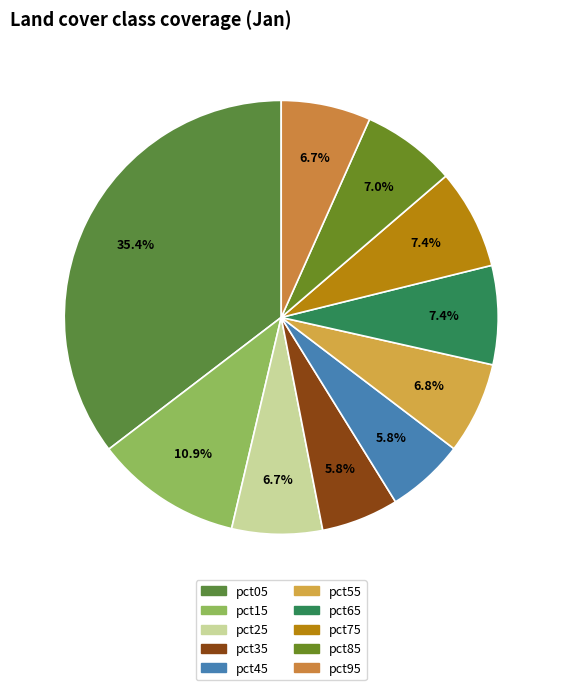

Rank the categories by value from lowest to highest.

pct35, pct45, pct95, pct25, pct55, pct85, pct65, pct75, pct15, pct05